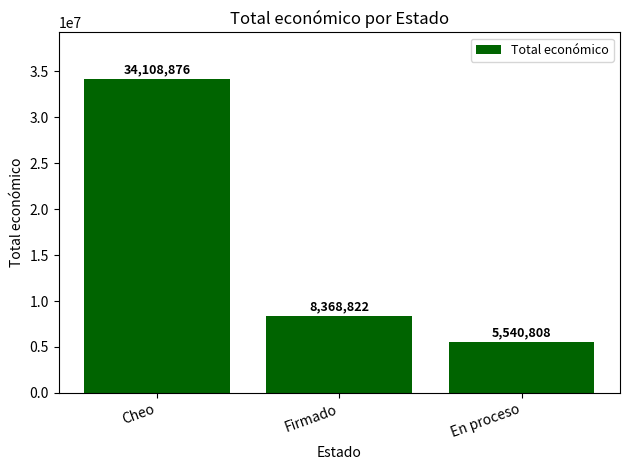

The value at En proceso is 5540808. True or false?

True